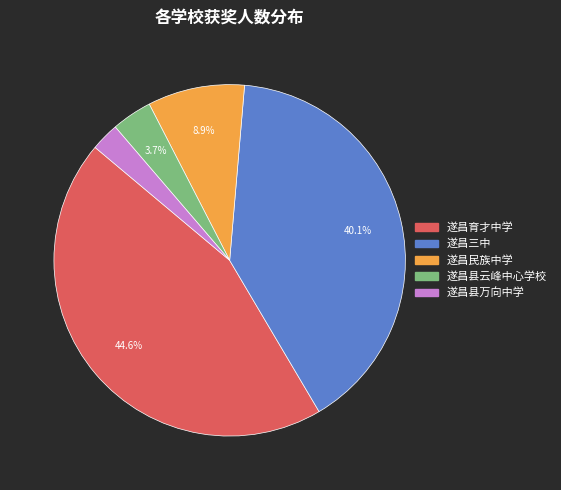

How many segments does this pie chart have?

5